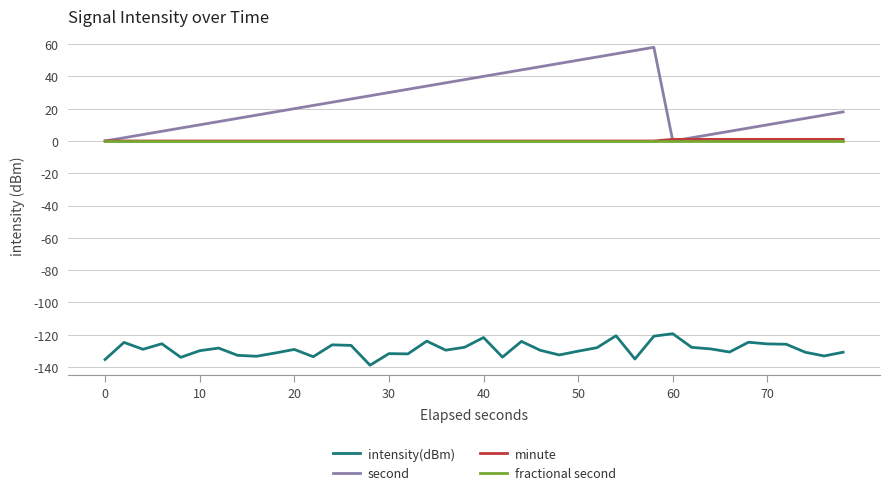

Which series has the widest spread of values?

second